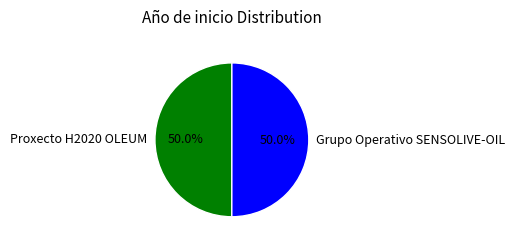

Approximately how many times larger is the value at Grupo Operativo SENSOLIVE-OIL compared to Proxecto H2020 OLEUM?

1.0